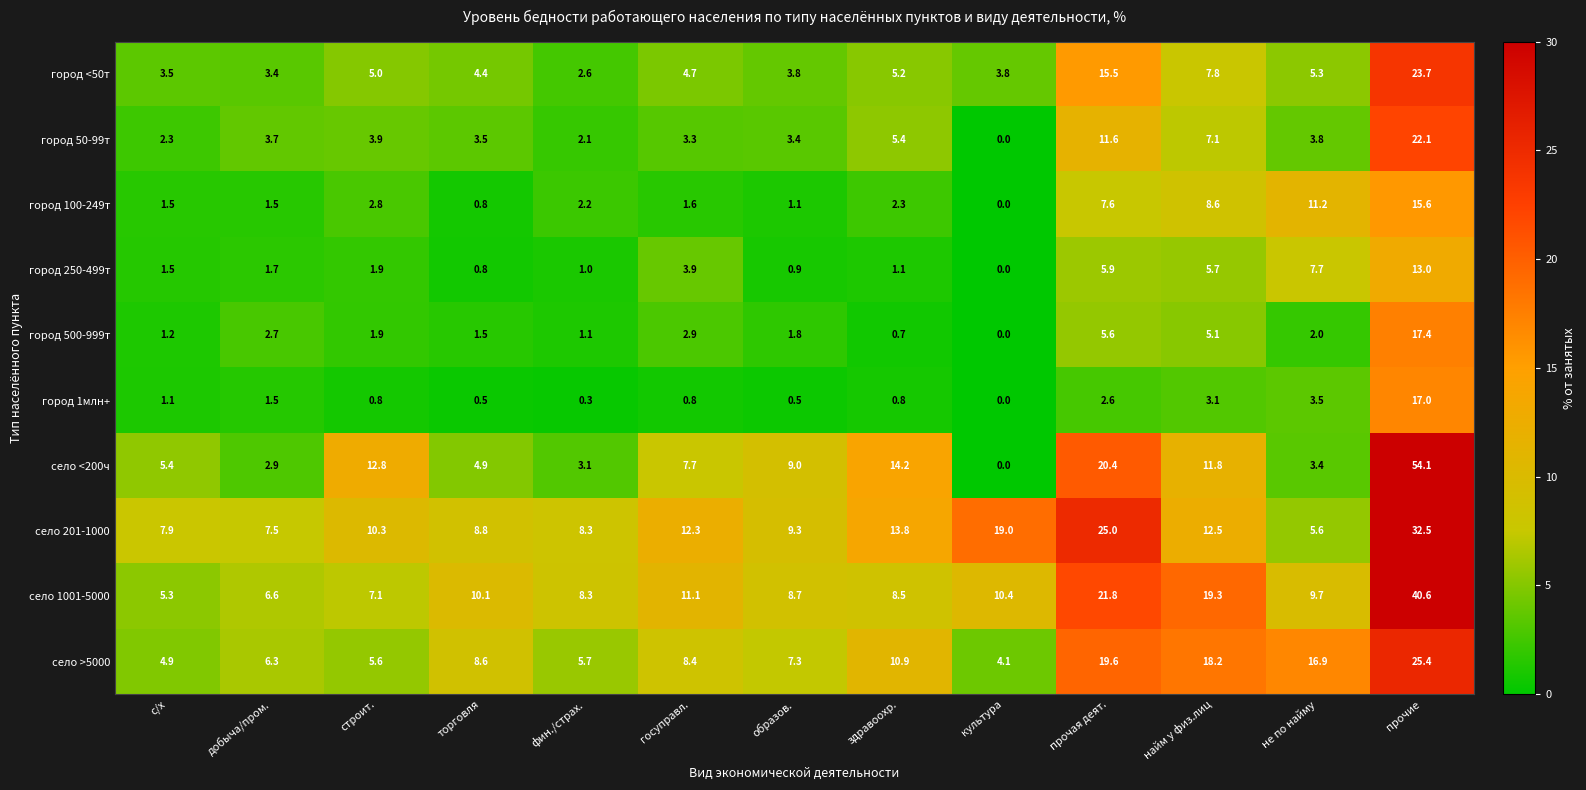

True or false: город 250-499т has a value of 5.9 at прочая деят..

True